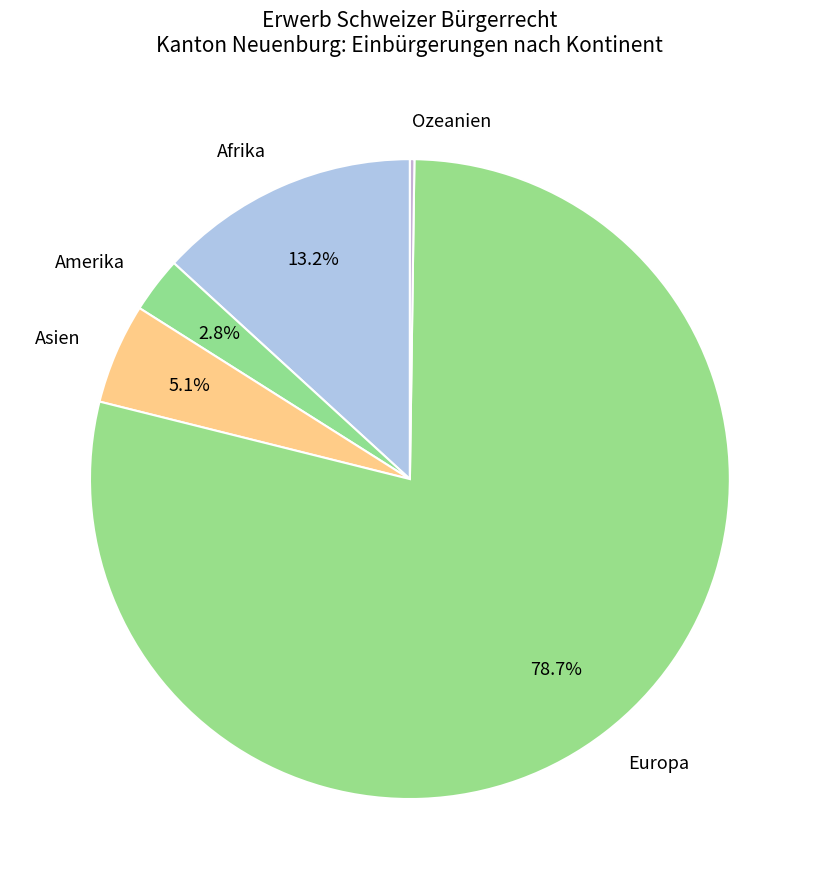

What percentage is the Europa slice, to the nearest percent?

79%